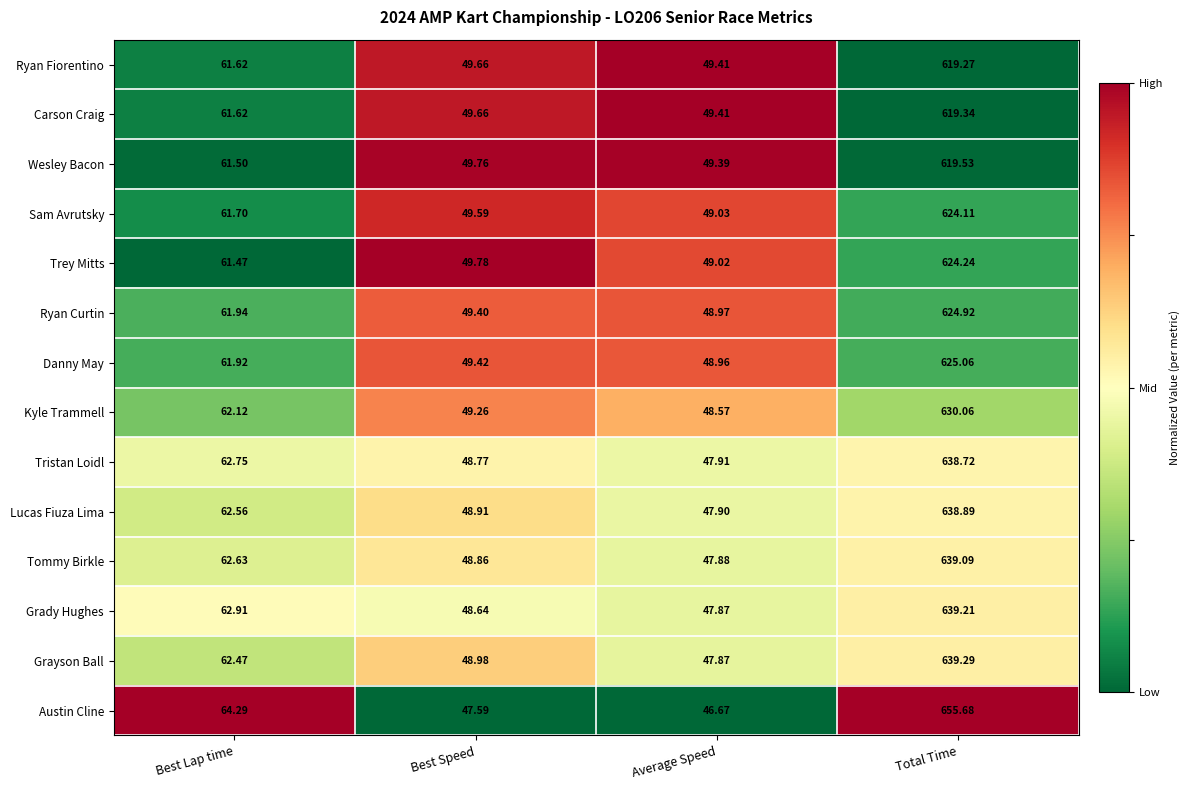

Which series has the largest total across all categories?

Austin Cline